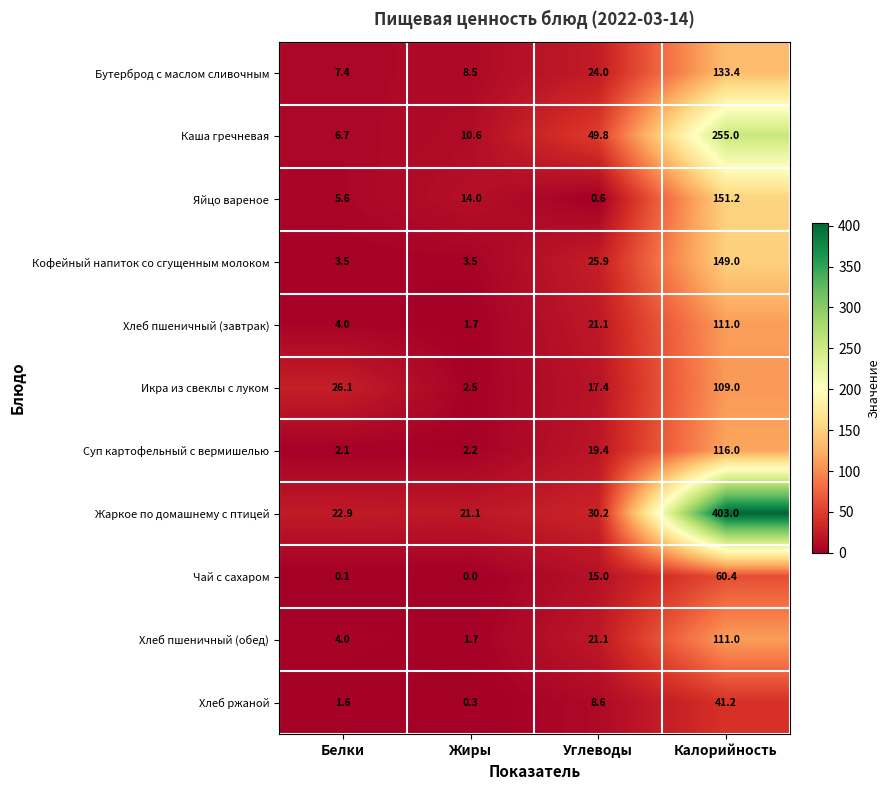

What is the maximum value shown in the chart?

403.0